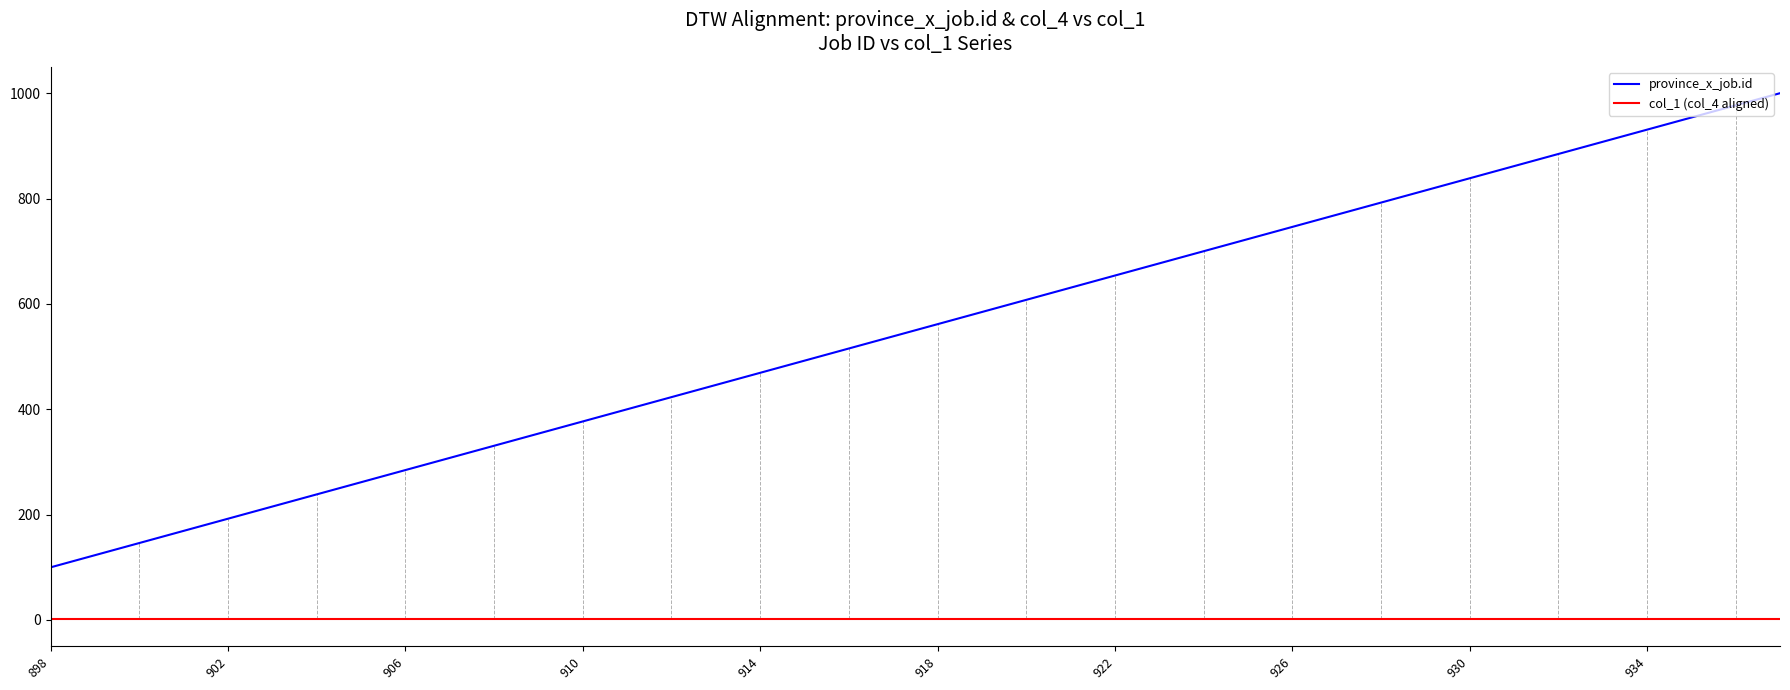

How many lines are shown in the chart?

2